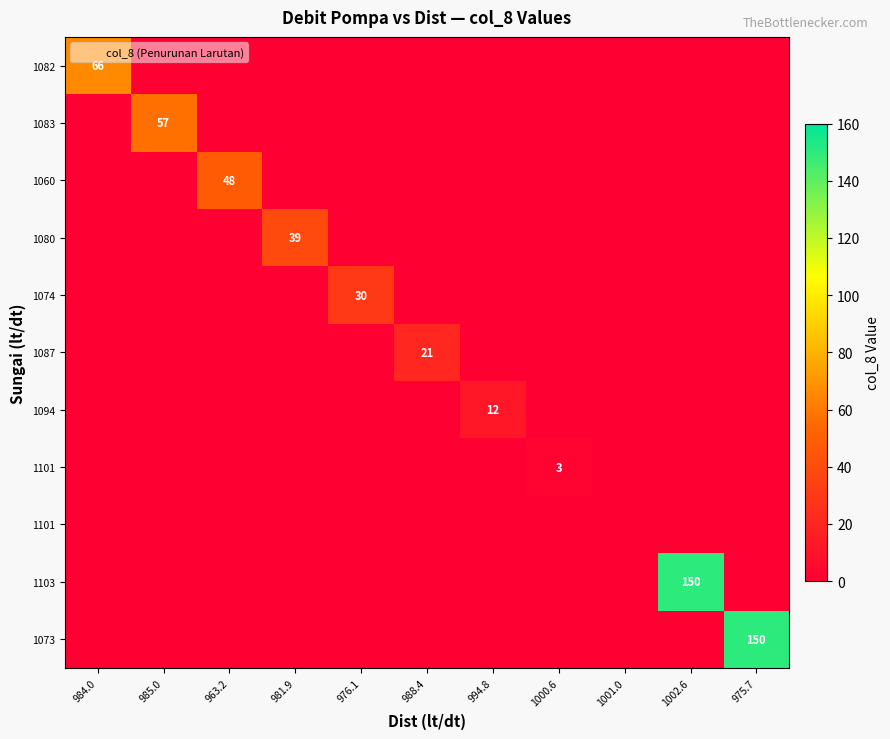

At how many categories does at least one series exceed 78?

2